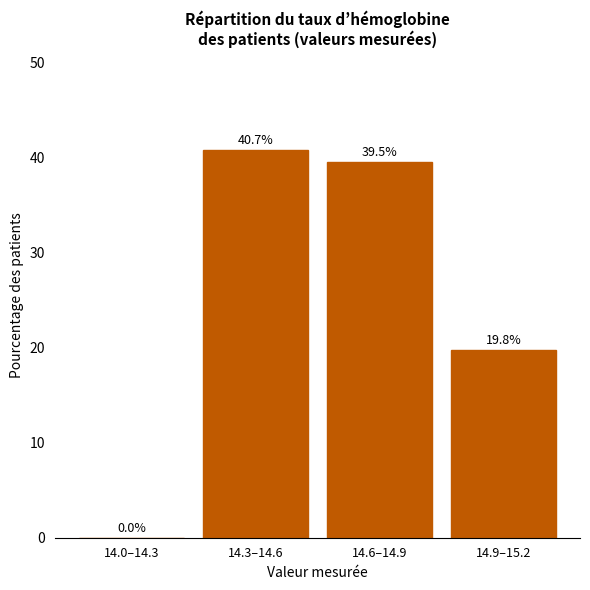

Reading left to right, transcribe all the data shown in this chart.

14.0–14.3=0.0	14.3–14.6=40.7	14.6–14.9=39.5	14.9–15.2=19.8